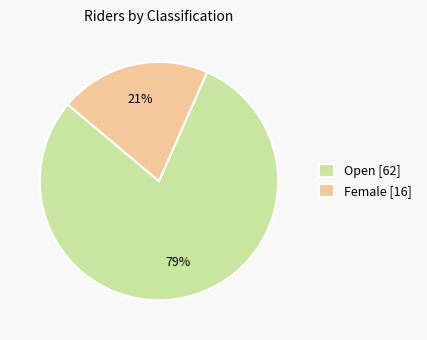

To the nearest percent, what is the average slice percentage?

50%